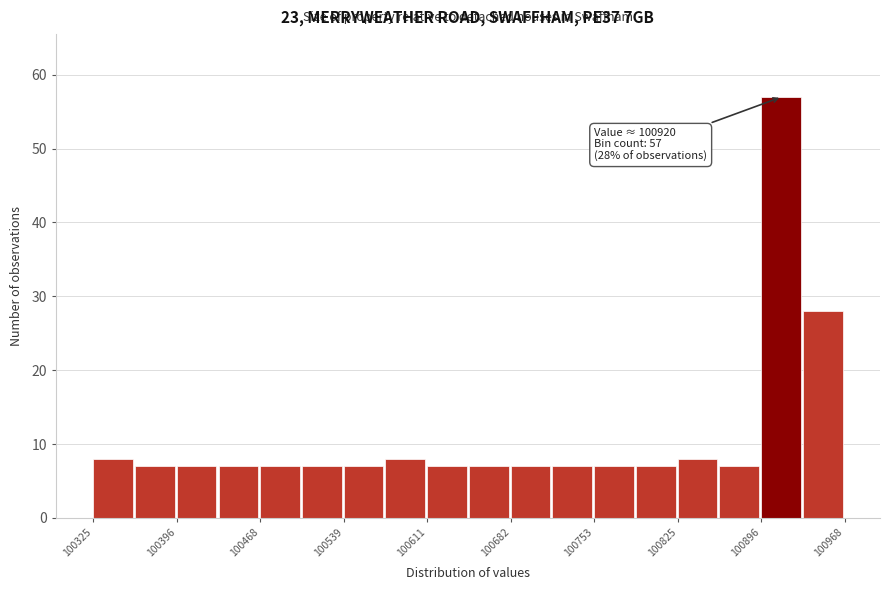

Read against the x-axis, roughly where is the centre of the tallest bar?

100910